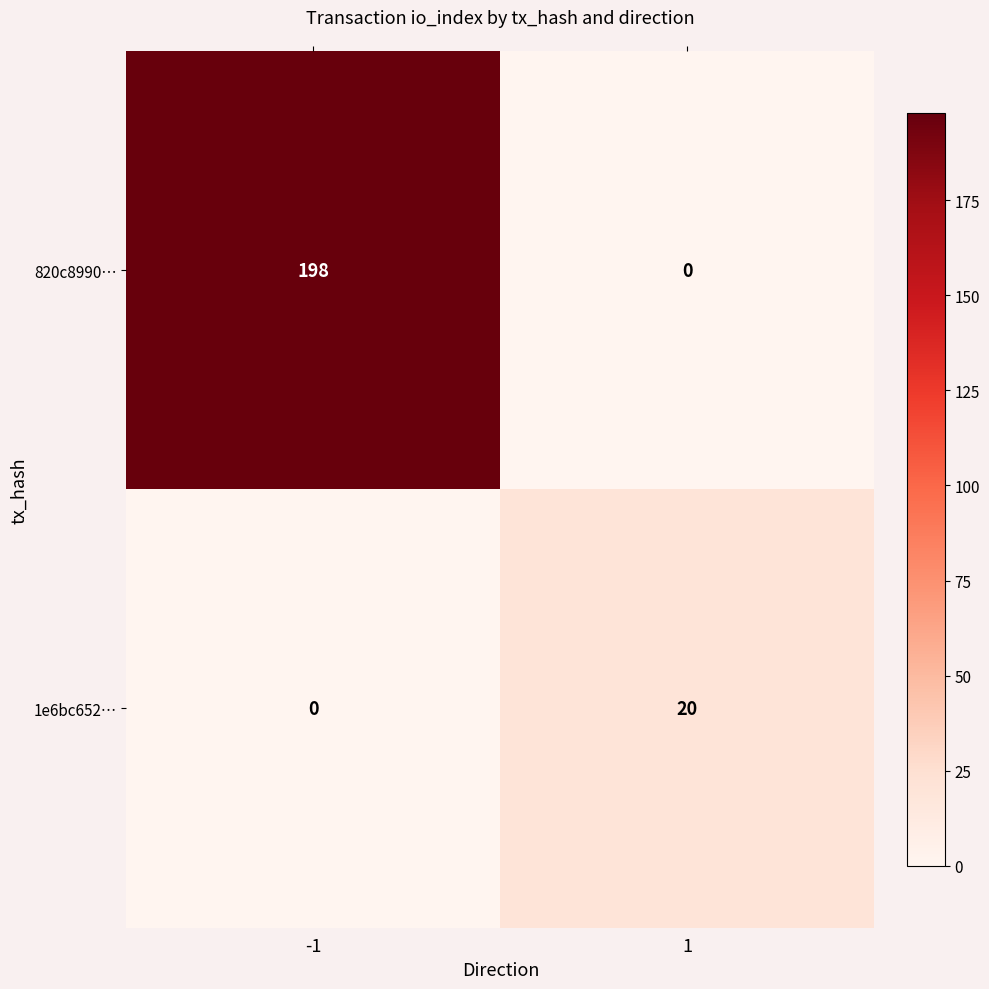

The value of 820c8990… at 1 is 0. True or false?

True